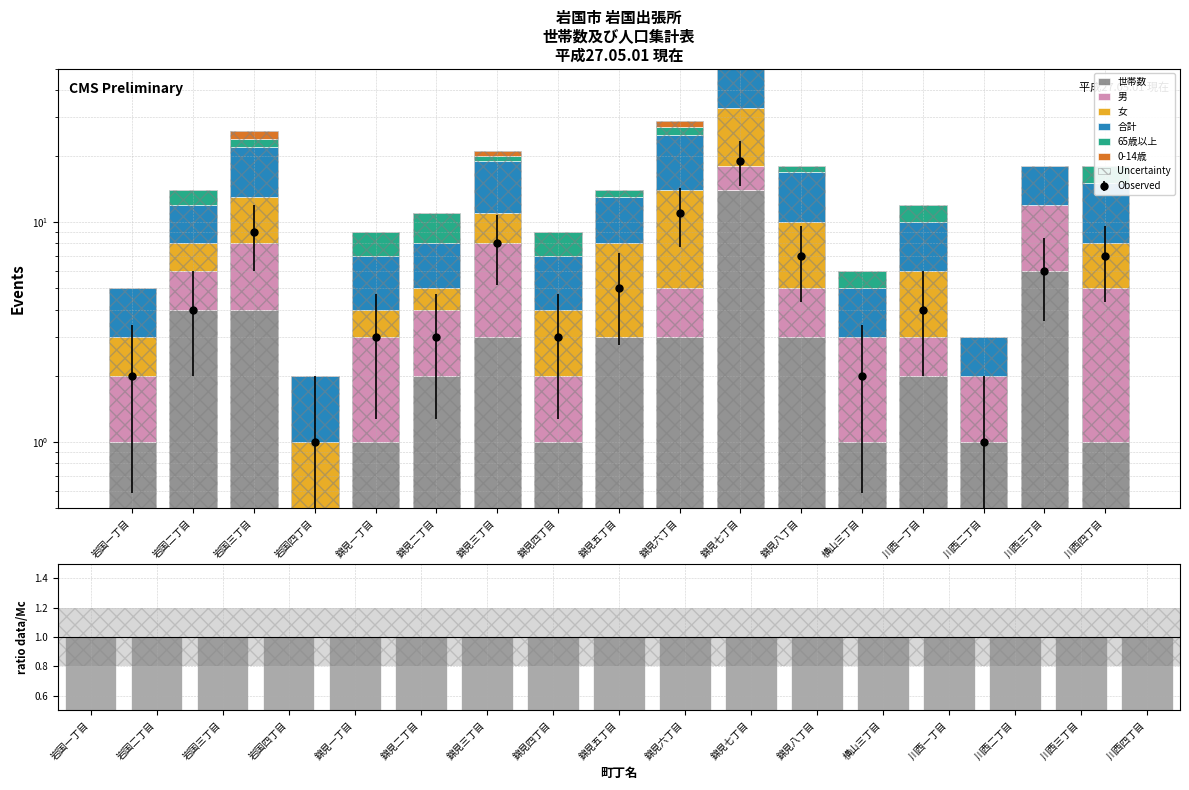

How many values in the 65歳以上 series are below 2?

8